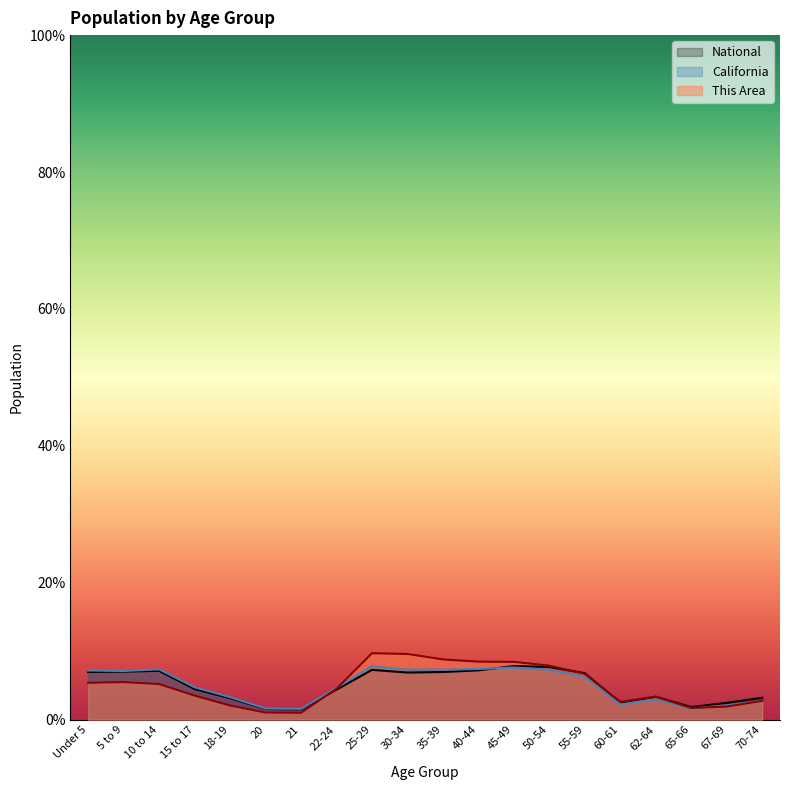

At which label does California reach its minimum?

21